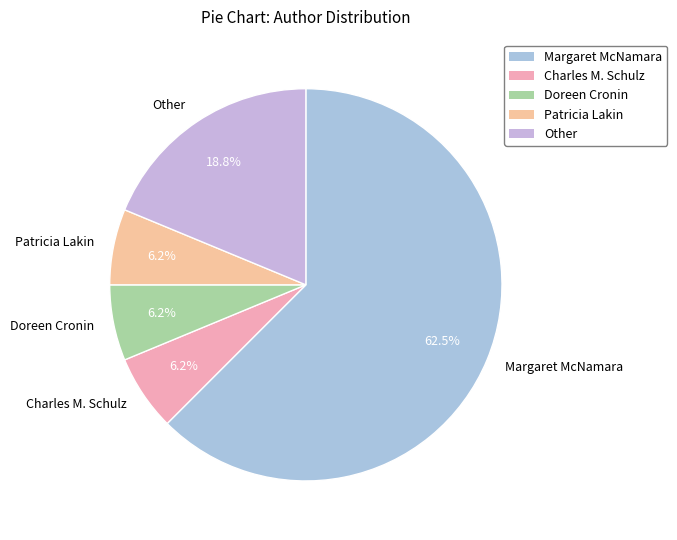

How many slices are in this pie chart?

5